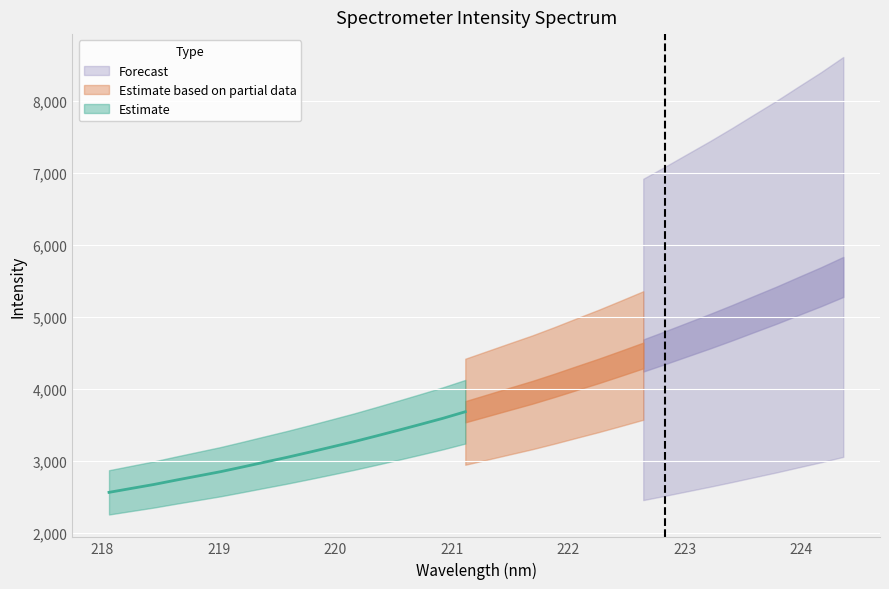

Is this an area chart (filled region under the line)?

No